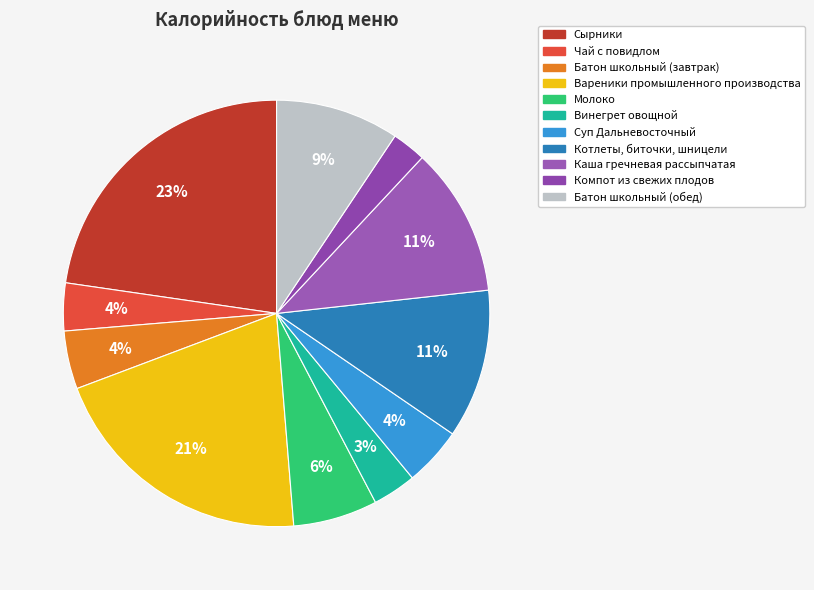

Approximately how many times larger is the value at Винегрет овощной compared to Каша гречневая рассыпчатая?

0.3